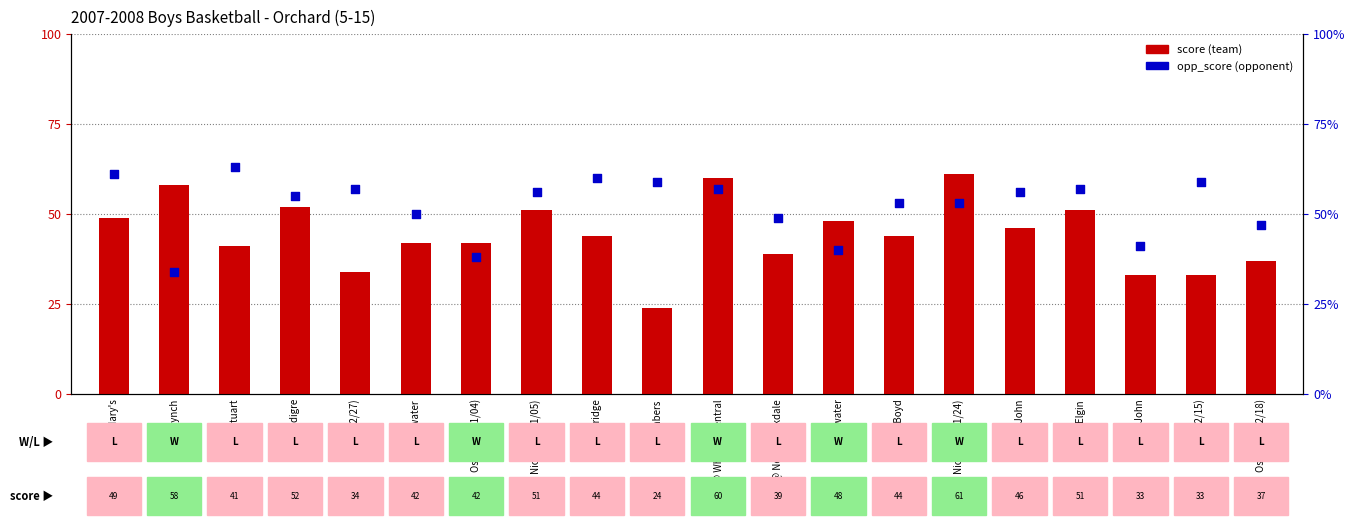

Which series reaches the maximum Y coordinate?

opp_score